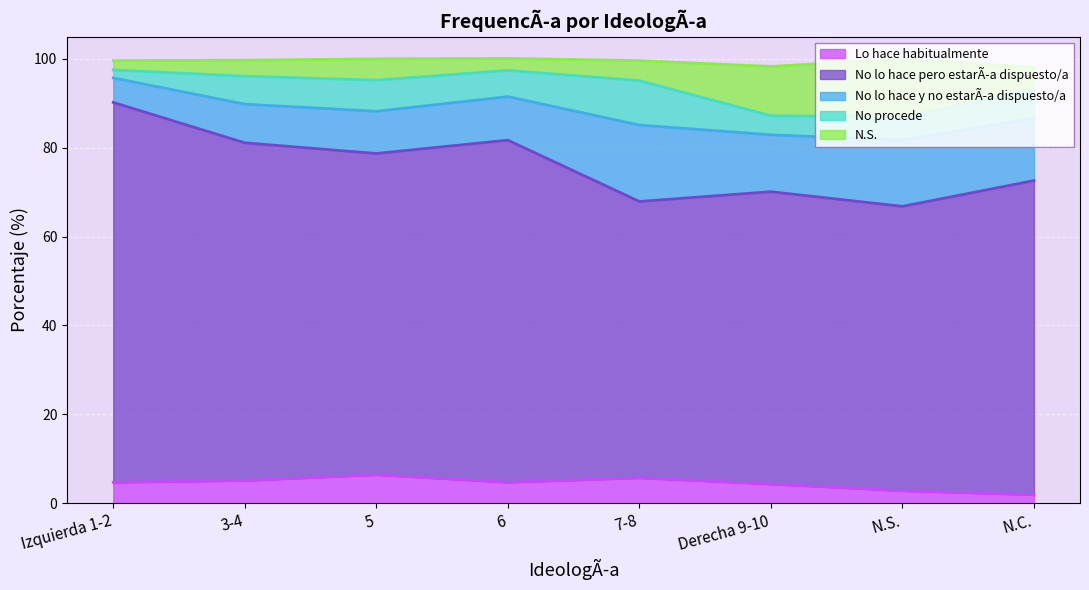

Where does the N.S. series first go above 95?

Izquierda 1-2